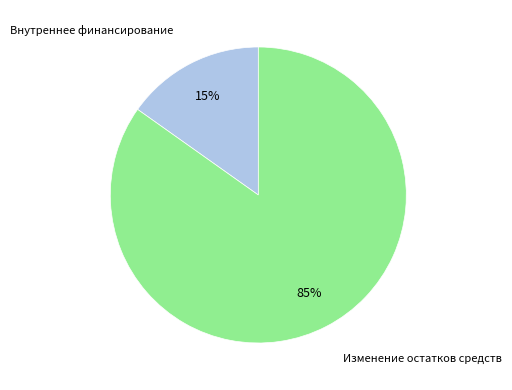

Is there a majority slice in this chart?

Yes